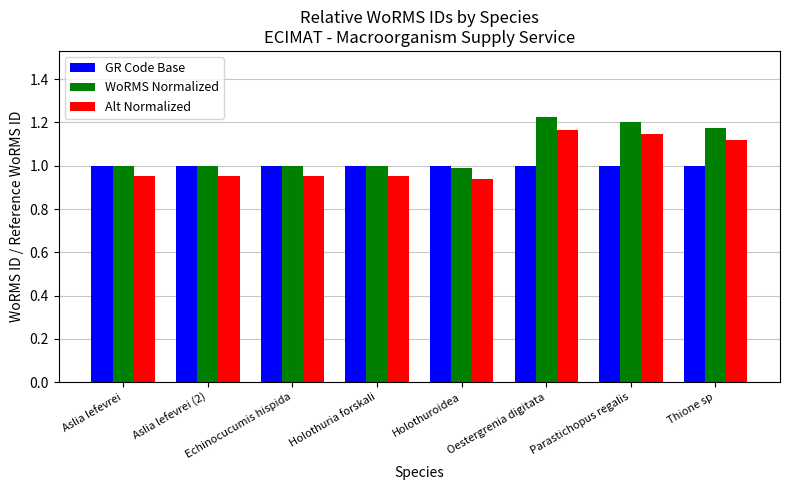

Count the number of categories in the chart.

8